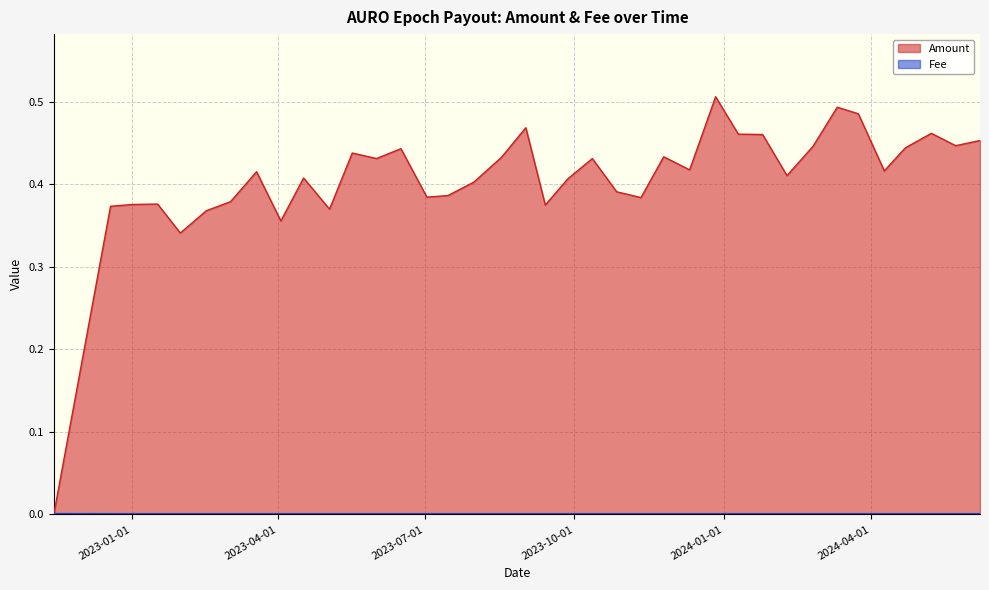

What is the sum of all Amount values?

15.5